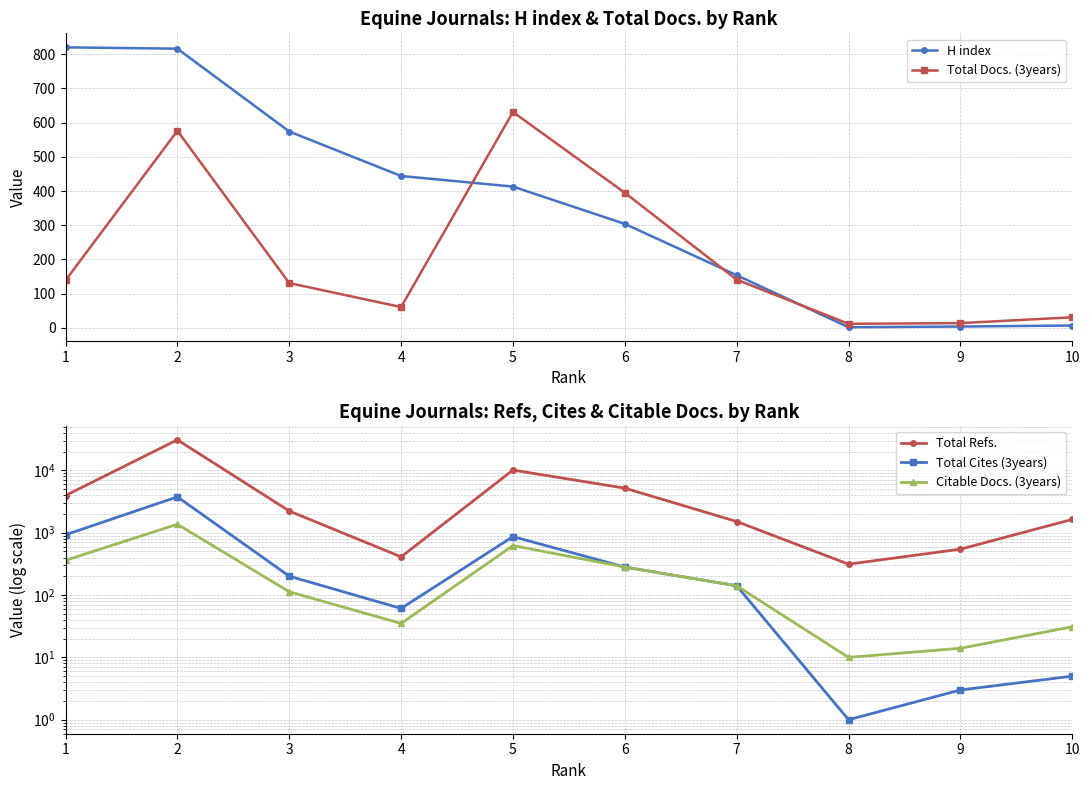

True or false: Citable Docs. (3years) has more than 2 interior local peaks.

False